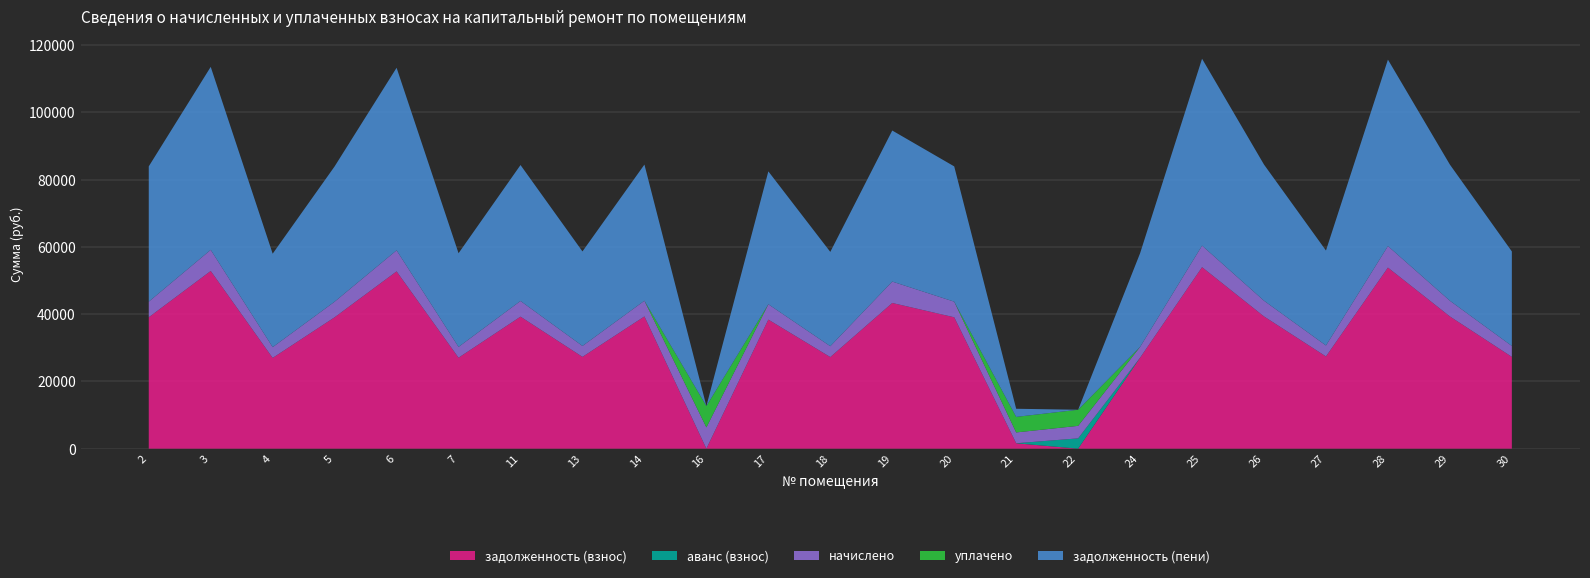

Reading left to right, extract all data points from this chart.

задолженность (взнос): 2=39072.5	3=52848.0	4=26987.5	5=39072.5	6=52722.7	7=27050.2	11=39260.3	13=27300.5	14=39322.8	16=0.0	17=38383.6	18=27238.0	19=43327.2	20=39072.5	21=1610.8	22=0.0	24=27050.2	25=53975.0	26=39322.8	27=27425.8	28=53849.8	29=39322.8	30=27300.5
аванс (взнос): 2=0.0	3=0.0	4=0.0	5=0.0	6=0.0	7=0.0	11=0.0	13=0.0	14=0.0	16=4.4	17=0.0	18=0.0	19=0.0	20=0.0	21=0.0	22=3067.0	24=0.0	25=0.0	26=0.0	27=0.0	28=0.0	29=0.0	30=0.0
начислено: 2=4642.6	3=6279.4	4=3206.6	5=4642.6	6=6264.5	7=3214.1	11=4664.9	13=3243.8	14=4672.3	16=6331.4	17=4560.7	18=3236.4	19=6368.6	20=4642.6	21=3221.5	22=3720.0	24=3214.1	25=6413.3	26=4672.3	27=3258.7	28=6398.4	29=4672.3	30=3243.8
уплачено: 2=0.0	3=0.0	4=0.0	5=0.0	6=0.0	7=0.0	11=0.0	13=0.0	14=0.0	16=6335.0	17=0.0	18=0.0	19=0.0	20=0.0	21=4619.3	22=4792.0	24=0.0	25=0.0	26=0.0	27=0.0	28=0.0	29=0.0	30=0.0
задолженность (пени): 2=40233.1	3=54417.8	4=27789.1	5=40233.1	6=54288.8	7=27853.7	11=40426.6	13=28111.4	14=40490.9	16=0.0	17=39523.8	18=28047.1	19=44919.4	20=40233.1	21=2416.1	22=0.0	24=27853.7	25=55578.4	26=40490.9	27=28240.4	28=55449.4	29=40490.9	30=28111.4